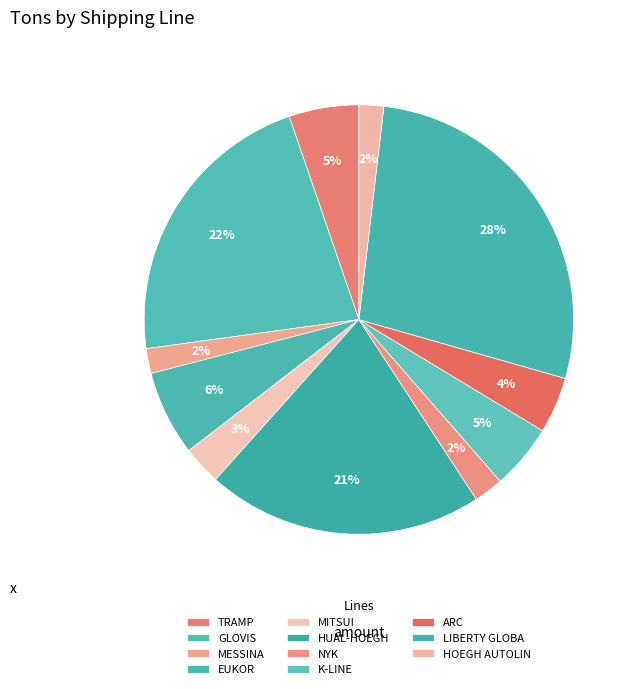

Which category has the biggest portion of the pie?

LIBERTY GLOBA